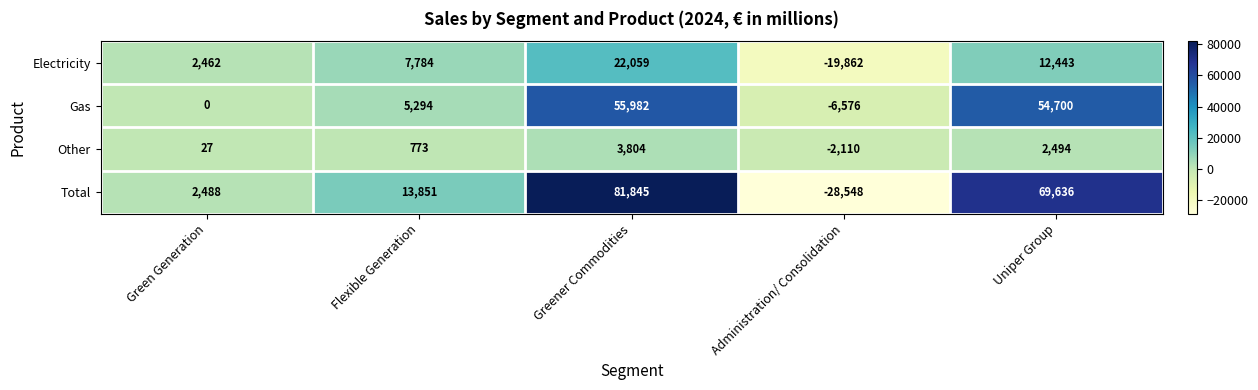

Which series has the largest range (max minus min)?

Total